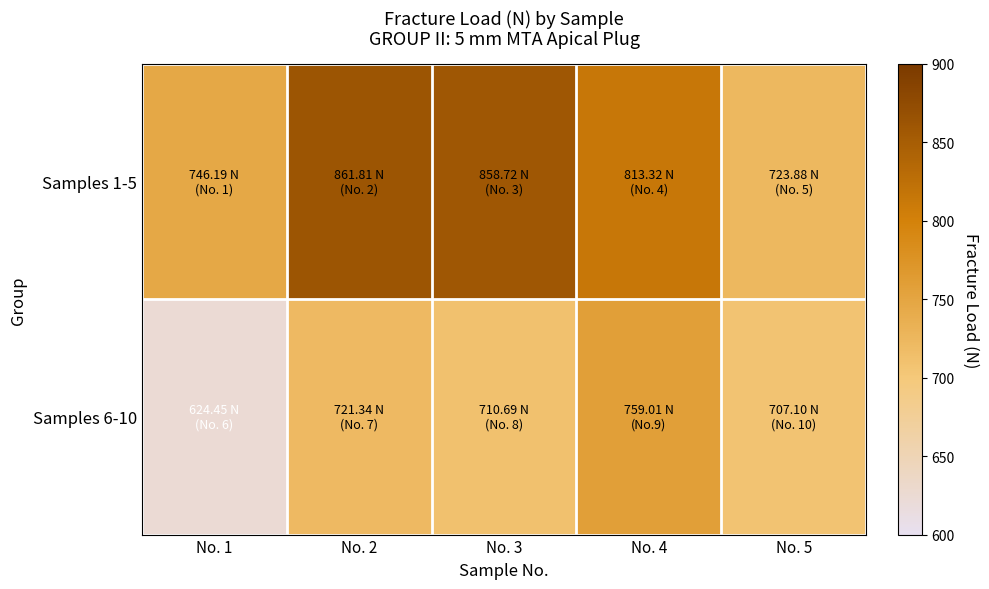

What is the total value across all series at No. 1?

1370.6